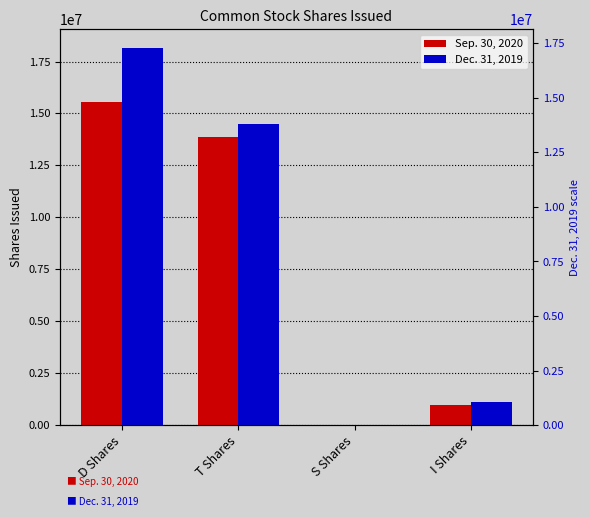

Which category has the highest value in the Sep. 30, 2020 series?

D Shares